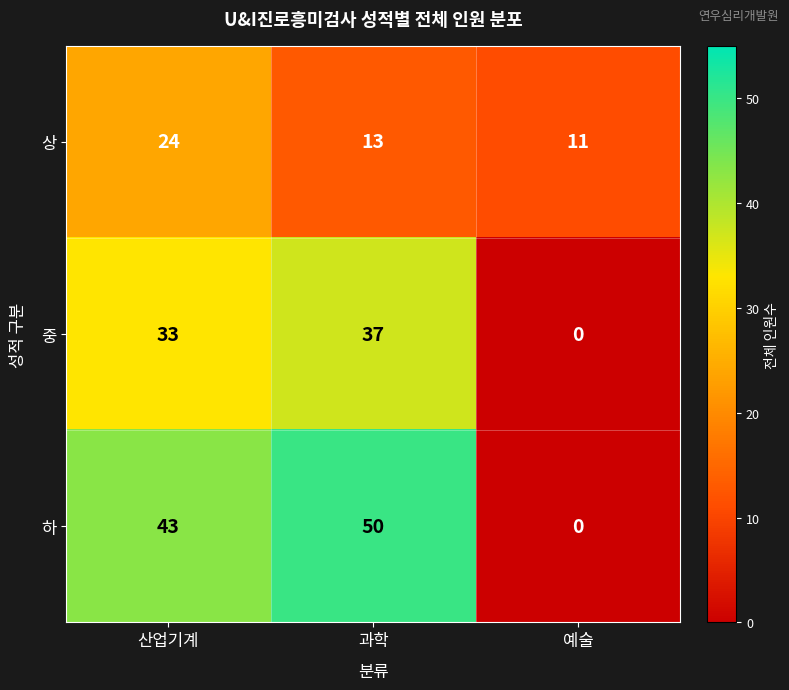

Rank the series by their maximum value, from lowest to highest.

상, 중, 하